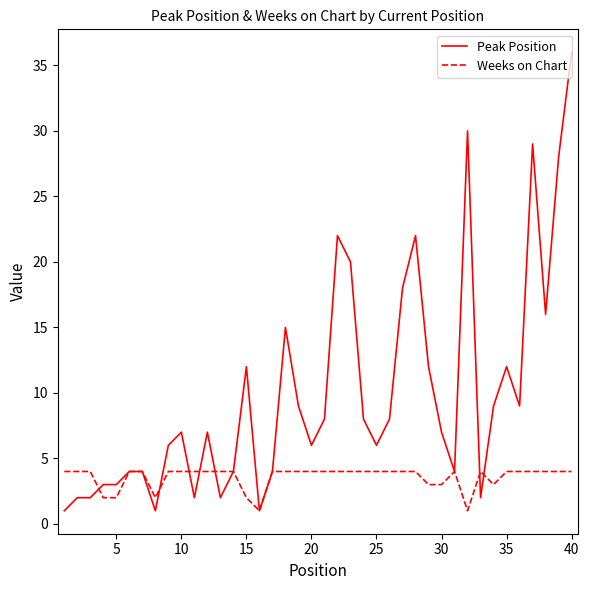

Which series has the largest range (max minus min)?

Peak Position